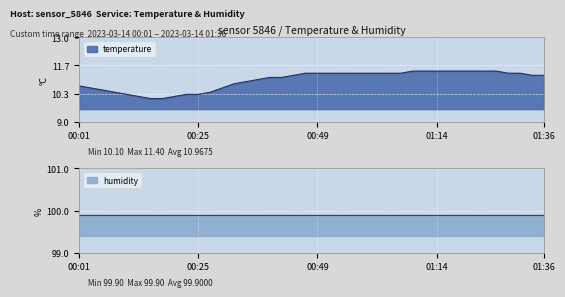

List the labels in order of value, largest first.

01:09, 01:11, 01:14, 01:16, 01:18, 01:21, 01:23, 01:26, 00:47, 00:49, 00:52, 00:54, 00:57, 00:59, 01:01, 01:04, 01:06, 01:28, 01:31, 00:44, 01:33, 01:36, 00:40, 00:42, 00:37, 00:35, 00:32, 00:01, 00:03, 00:30, 00:06, 00:08, 00:27, 00:10, 00:23, 00:25, 00:13, 00:20, 00:15, 00:18